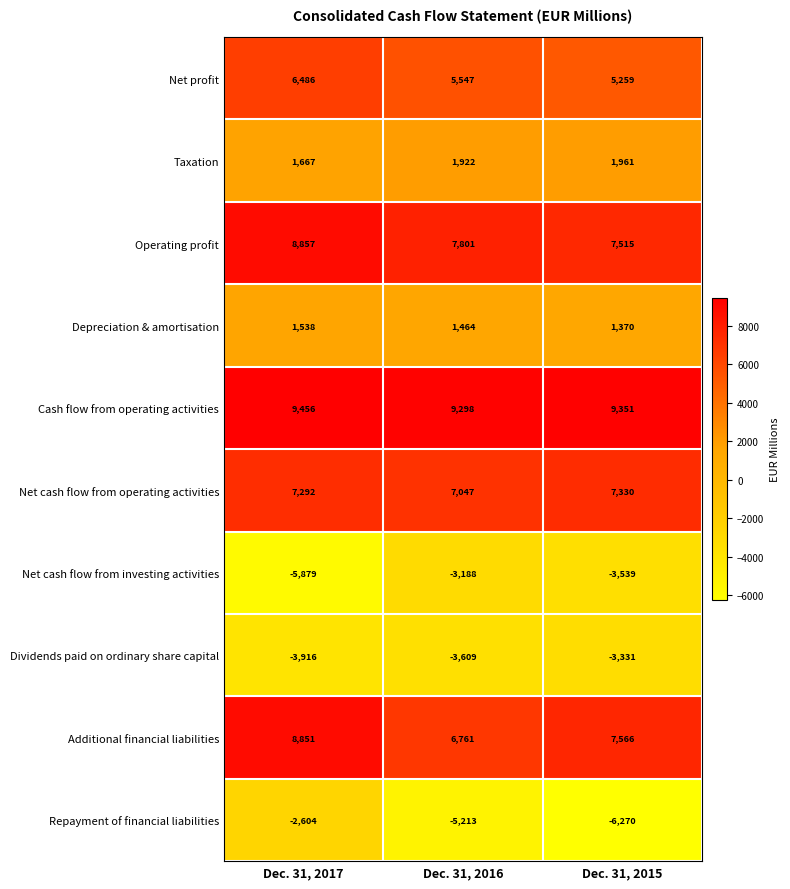

Which series has the largest range (max minus min)?

Repayment of financial liabilities